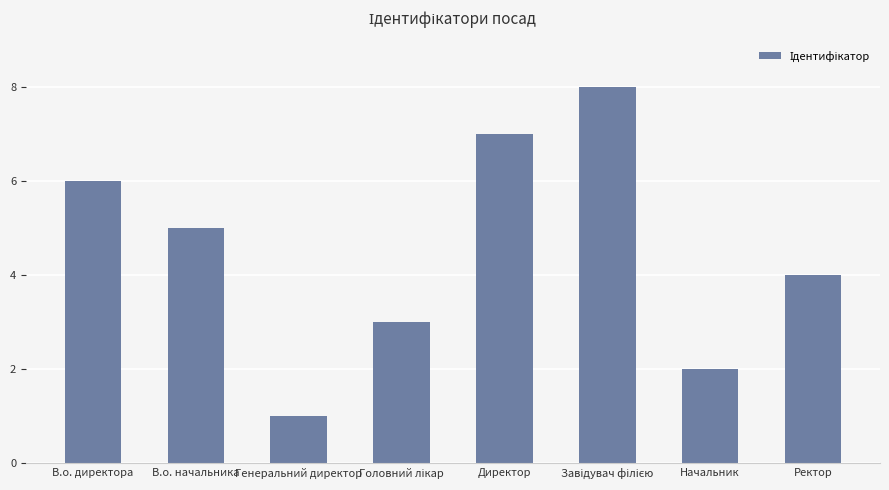

Which category has the lowest value across all series?

Генеральний директор